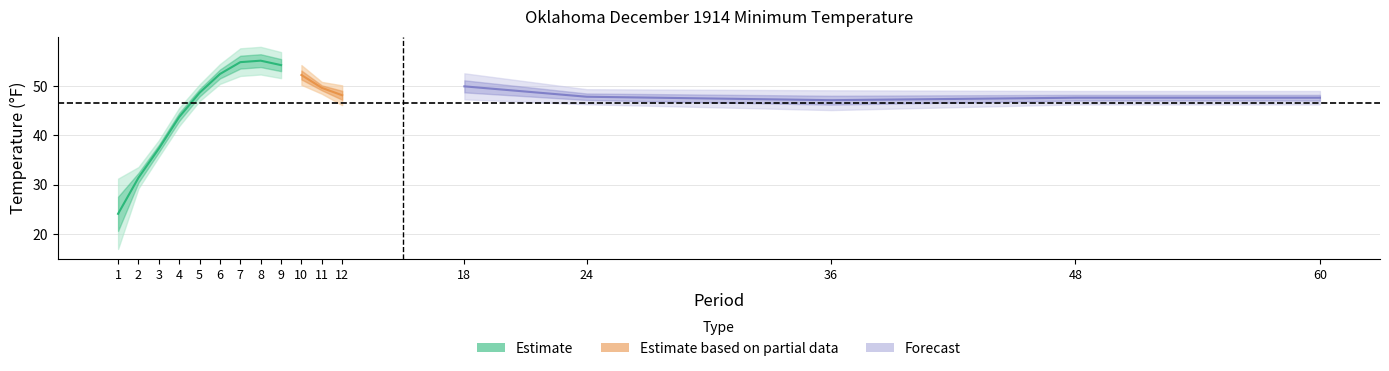

Reading left to right, what are all the values shown in this chart?

Value: 24.1	31.4	37.3	43.7	48.6	52.4	54.8	55.1	54.2	52.2	49.6	48.1	49.9	47.8	47.1	47.6	47.6
1901-2000 Mean: 27.8	32.0	37.6	43.3	48.3	51.9	53.8	54.1	53.3	51.7	49.6	47.6	49.0	47.6	47.6	47.5	47.5
Departure: -3.7	-0.6	-0.3	0.4	0.3	0.5	1.0	1.0	0.9	0.5	0.0	0.5	0.9	0.2	-0.5	0.1	0.1